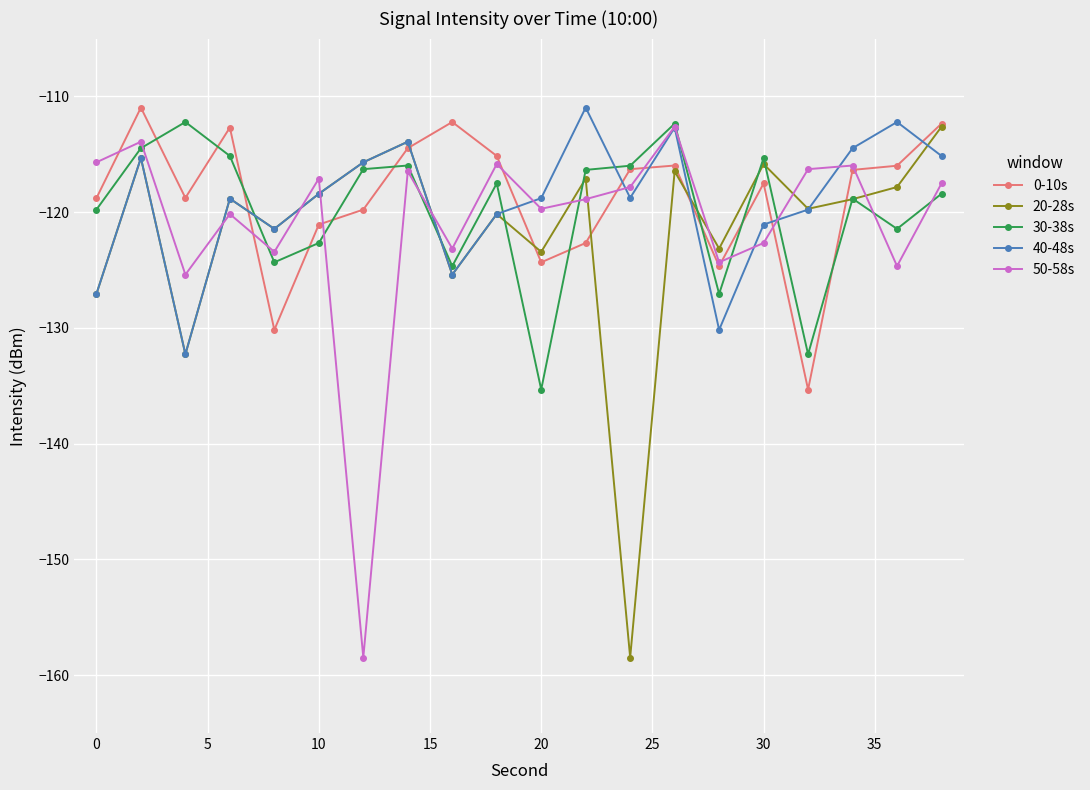

What is the value of the 20-28s point at the 16th from the left?

-115.8